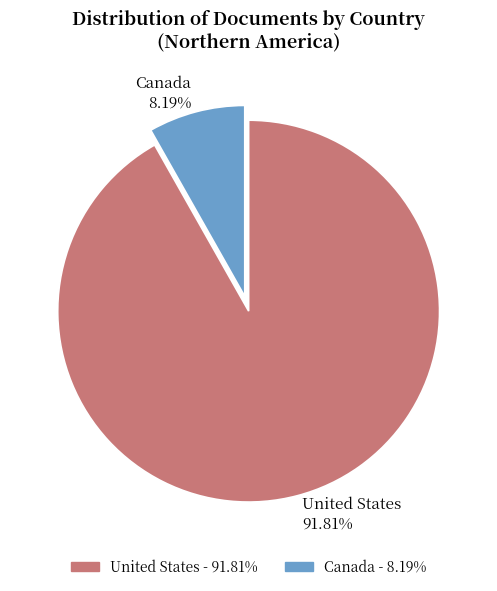

To the nearest percent, what portion does United States represent?

92%